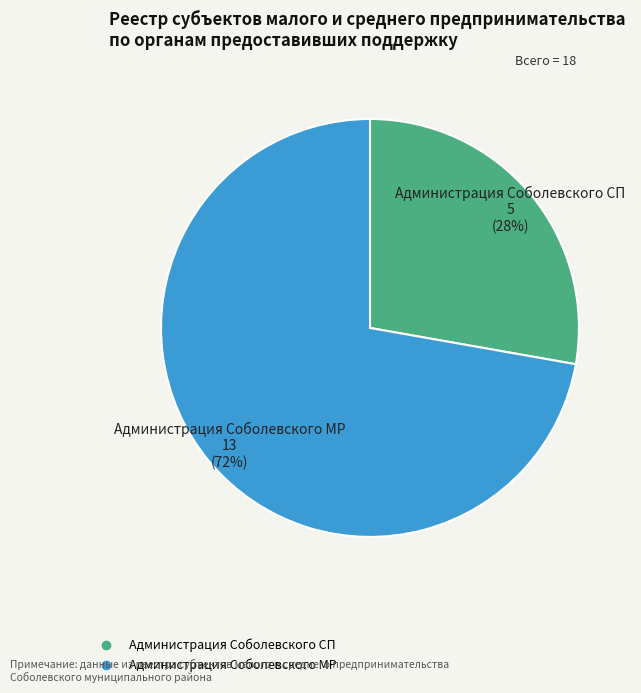

Which has a higher value, Администрация Соболевского СП or Администрация Соболевского МР?

Администрация Соболевского МР